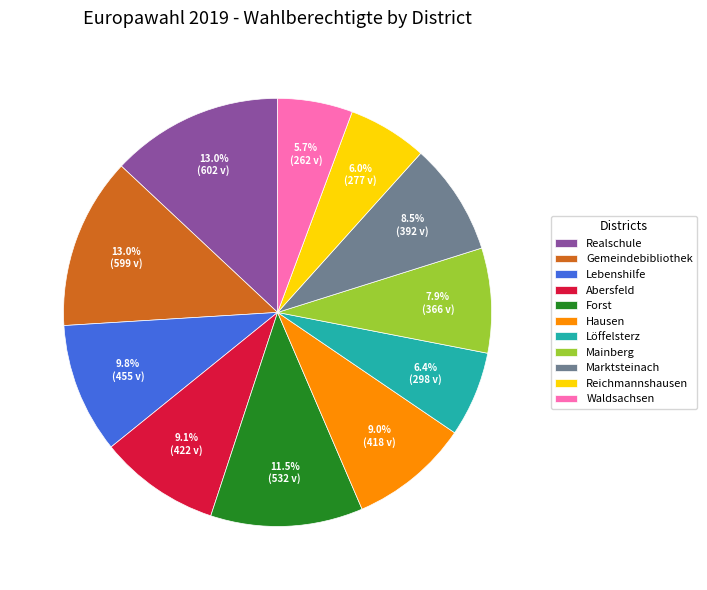

Is there a majority slice in this chart?

No